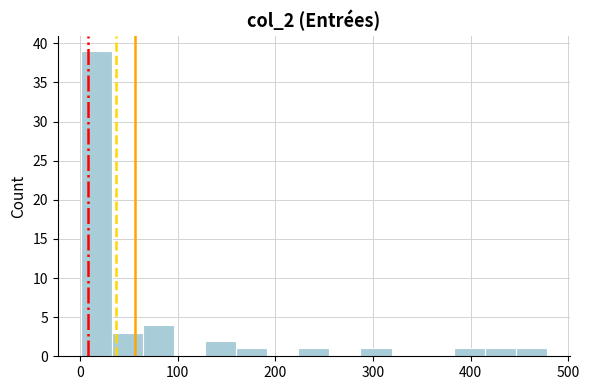

Around what value on the x-axis is the tallest bar? Give the approximate position of its centre, as read against the axis.

20